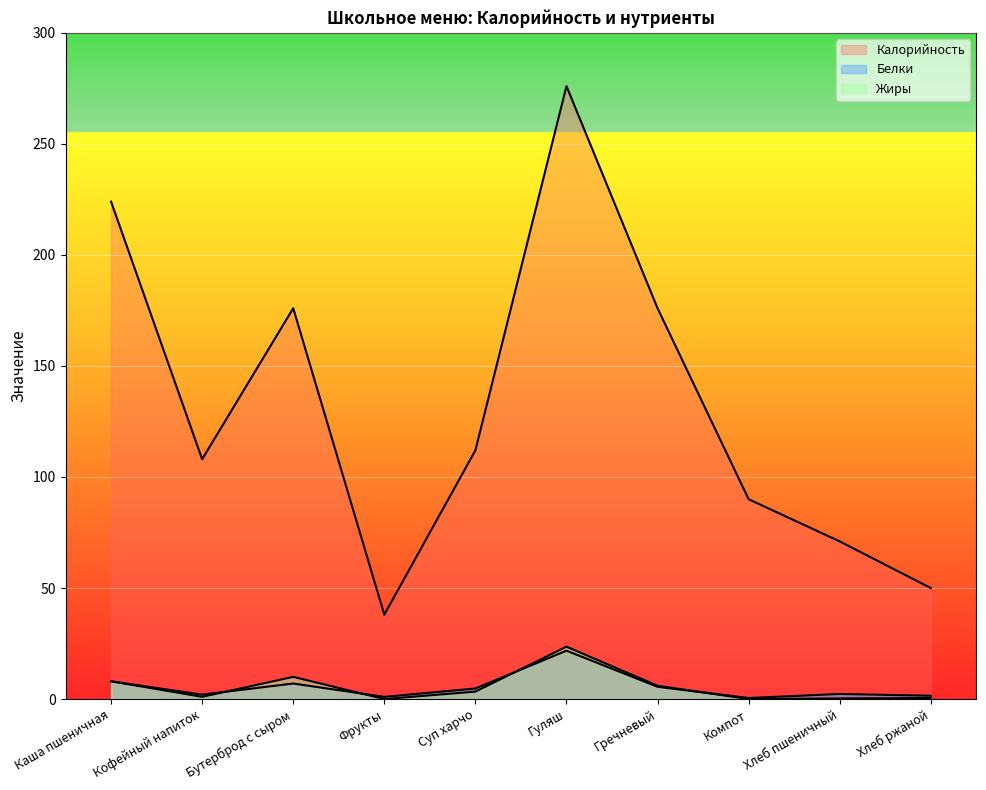

What is the approximate value of Белки at Суп харчо?

4.8